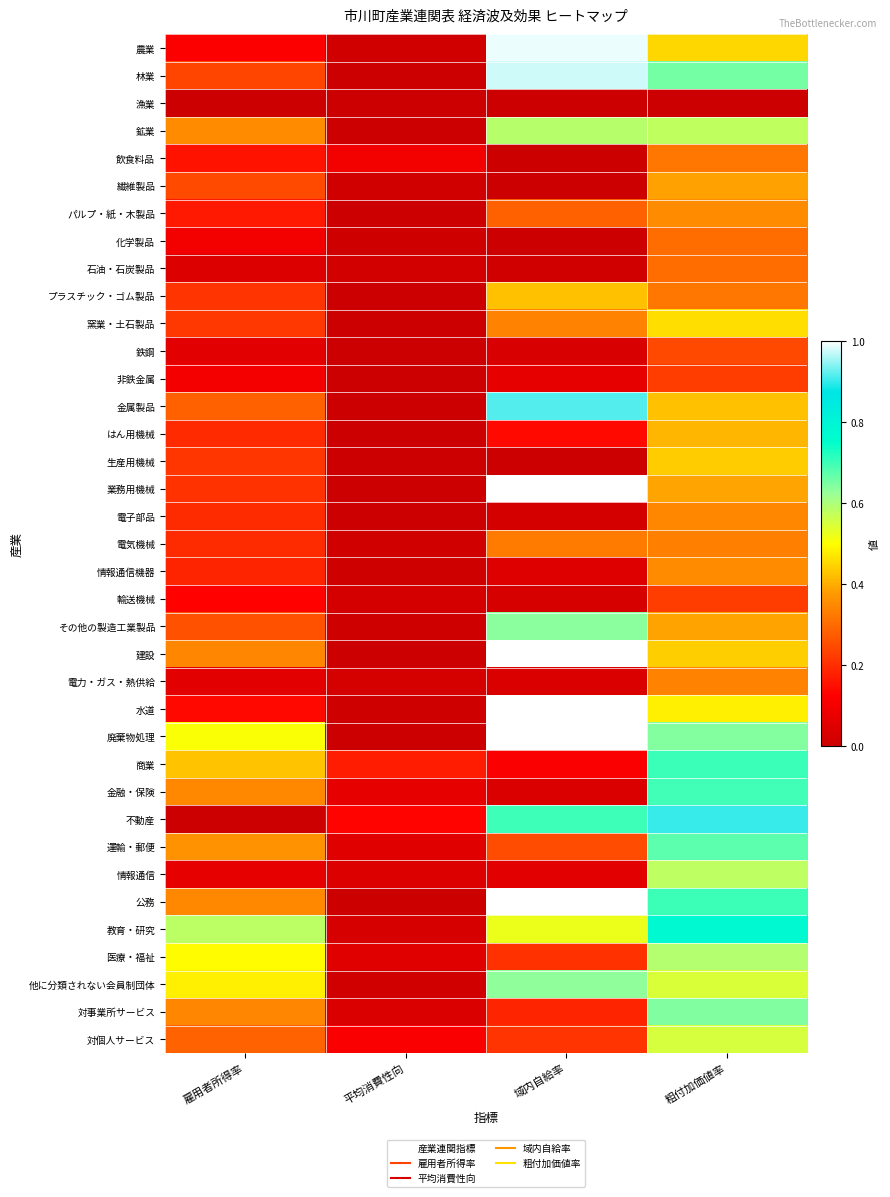

At how many categories does at least one series exceed 0?

4